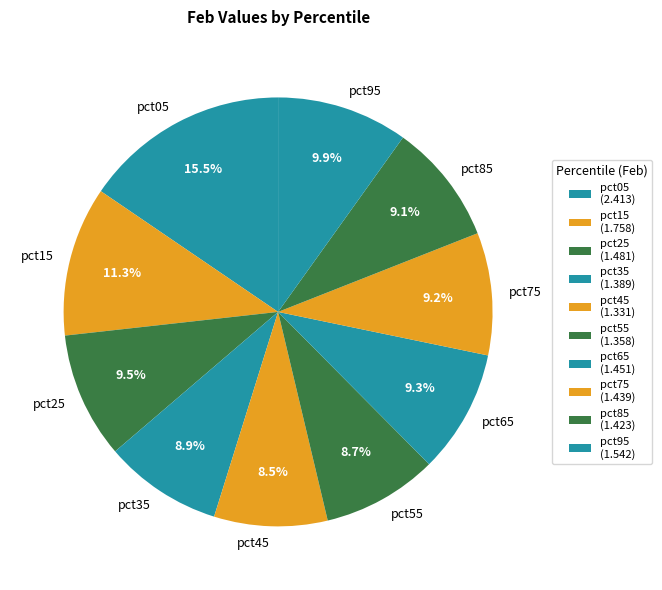

Is there a majority slice in this chart?

No